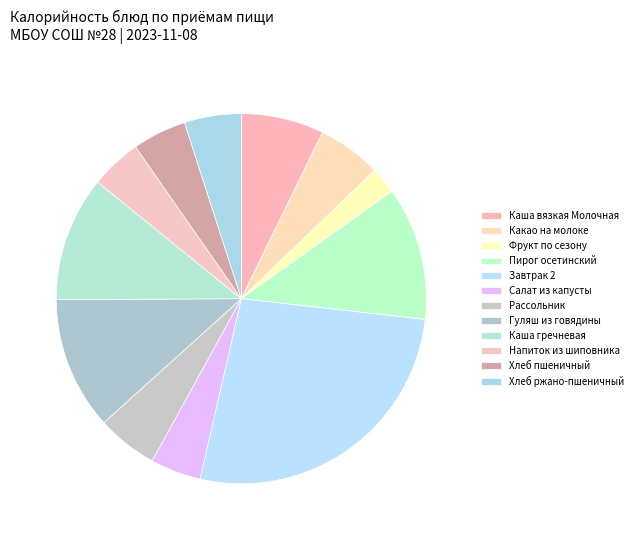

Is there any slice that represents more than half of the pie?

No